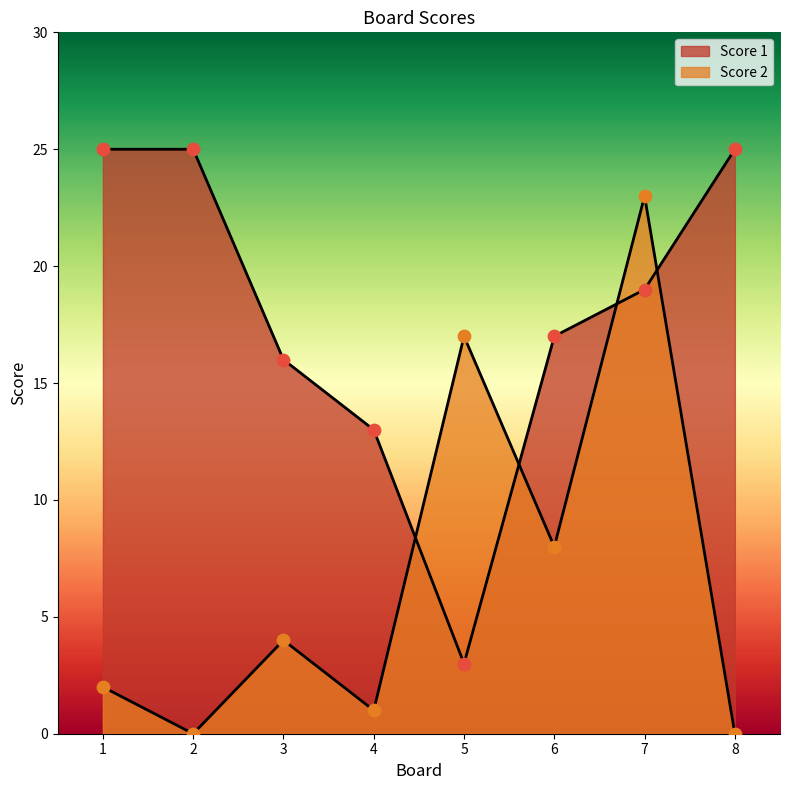

What is the total value across all series at 2?

25